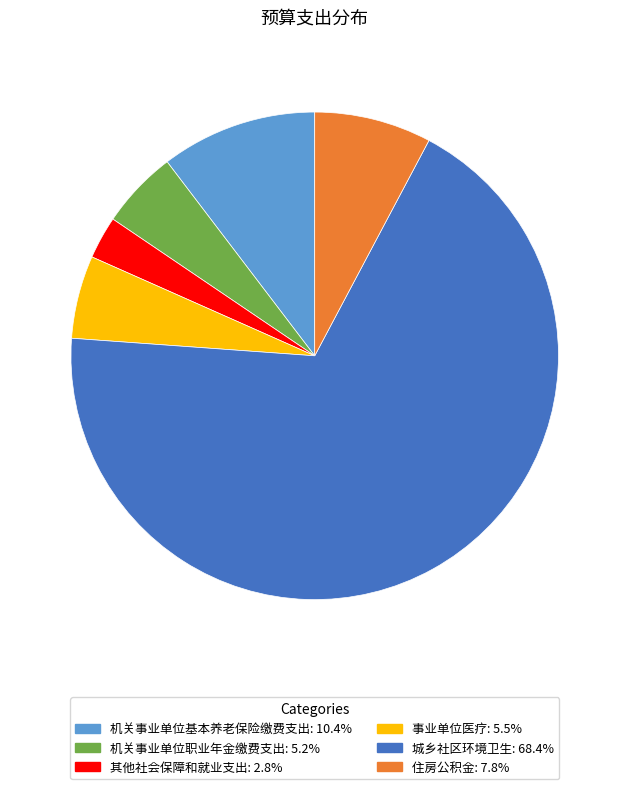

How many segments does this pie chart have?

6